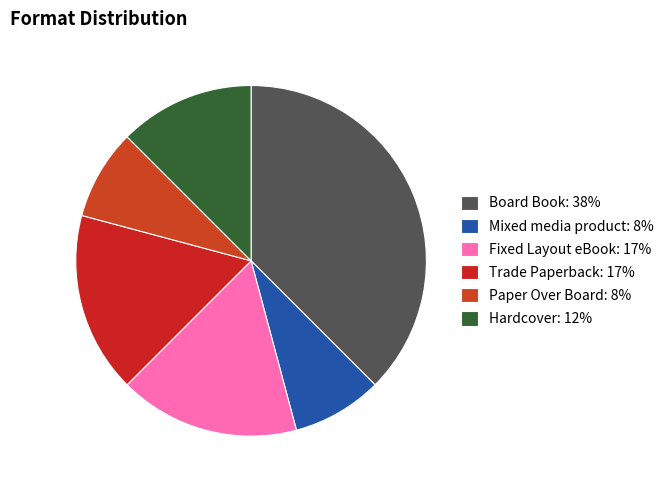

What is the smallest slice in the pie chart?

Mixed media product